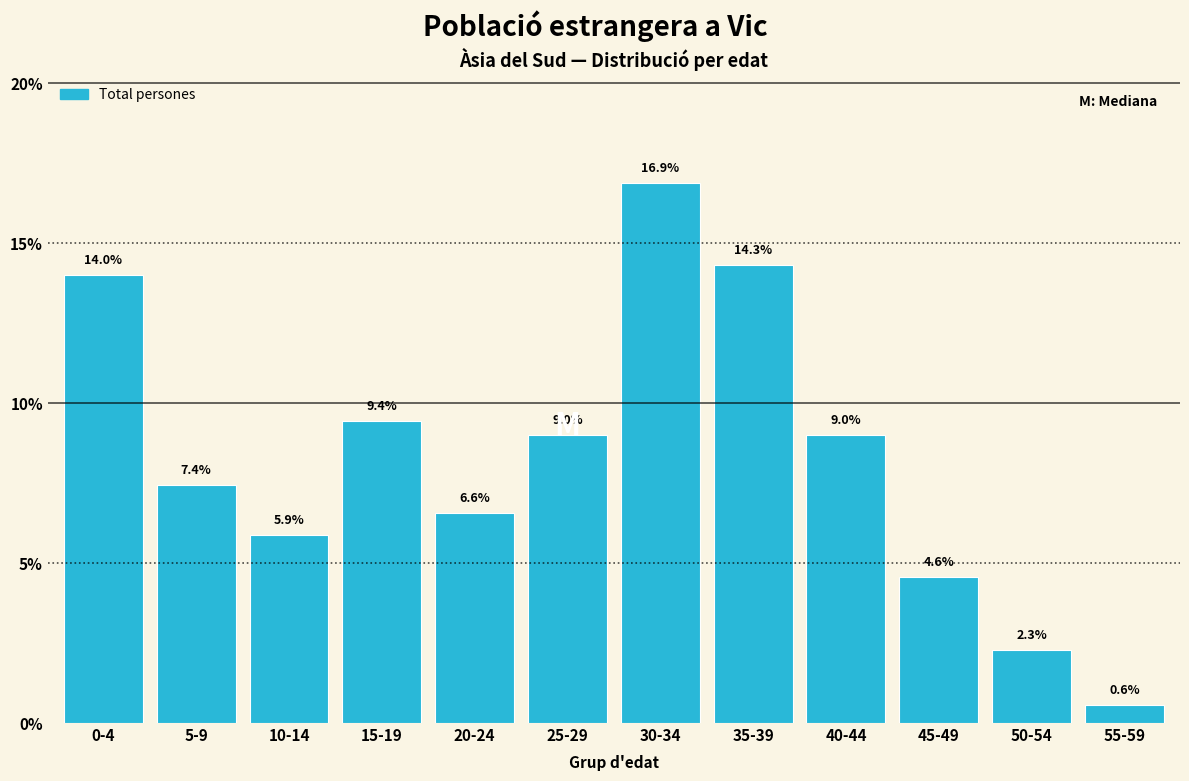

Reading left to right, transcribe all the data shown in this chart.

0-4=14.0	5-9=7.4	10-14=5.9	15-19=9.4	20-24=6.6	25-29=9.0	30-34=16.9	35-39=14.3	40-44=9.0	45-49=4.6	50-54=2.3	55-59=0.6